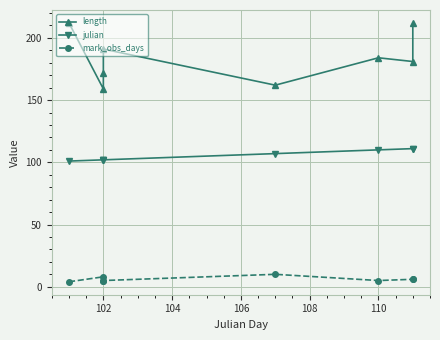

Is it true that length equals 98 at 110?

False